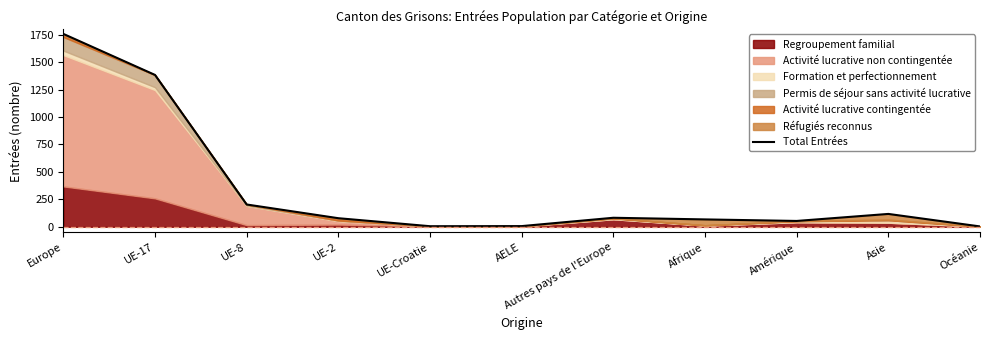

The chart shows a value of 6 at AELE. True or false?

True